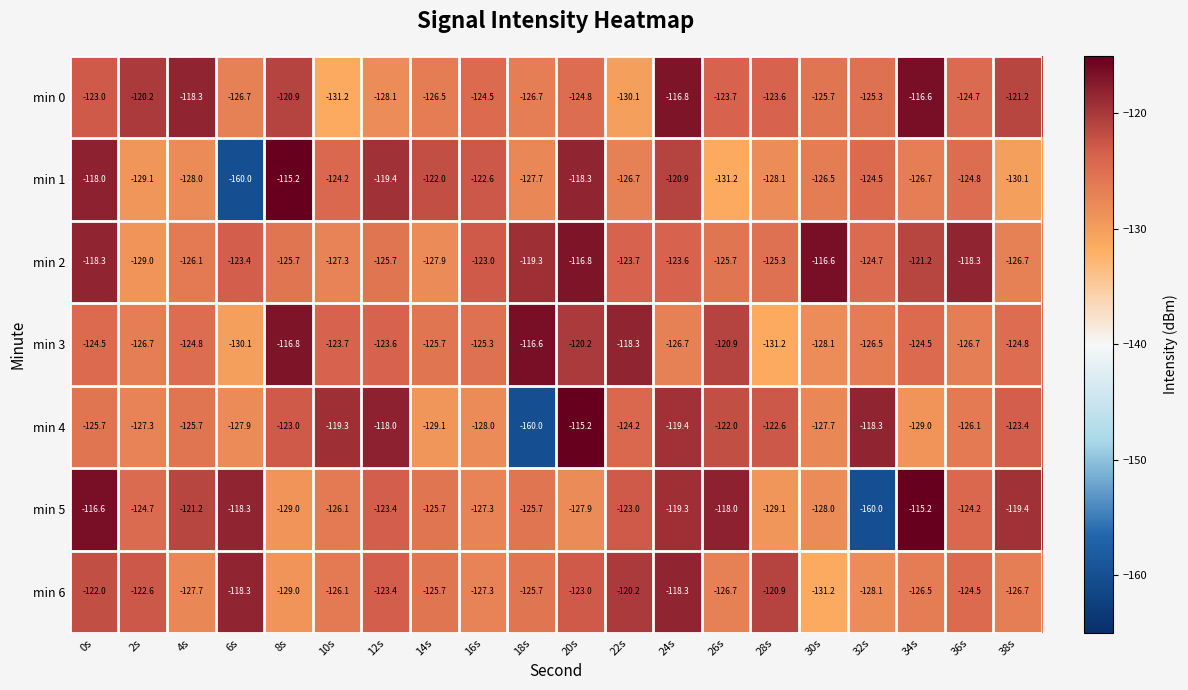

Where does the min 1 series first go above -124?

0s